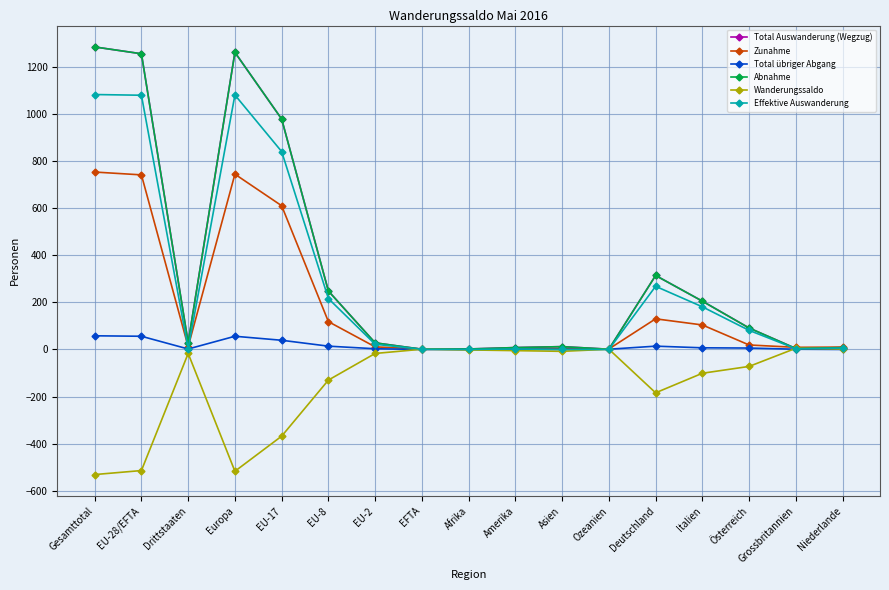

How many categories are shown in the chart?

17